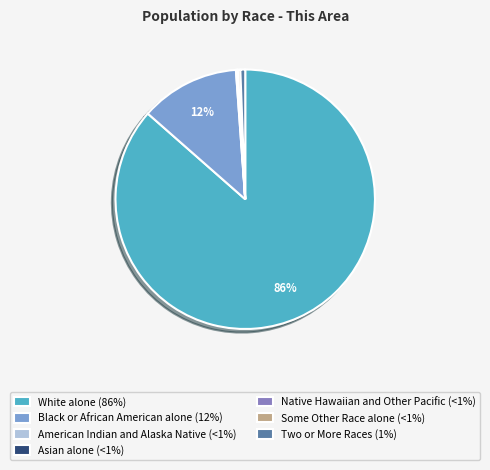

Does any single category account for the majority?

Yes